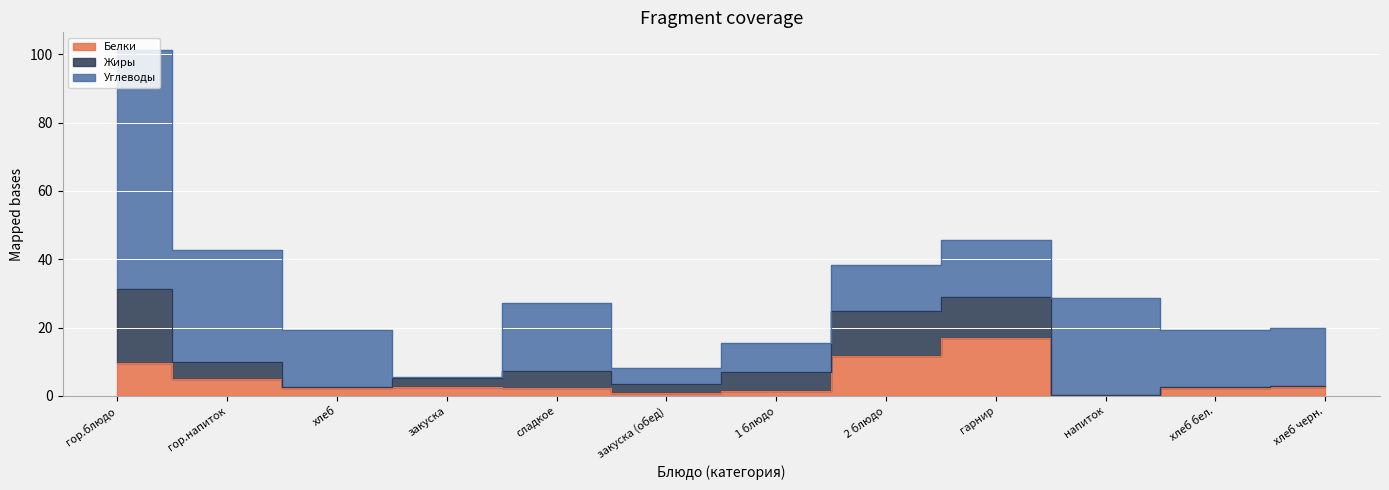

What is the average value of the Углеводы series?

20.4